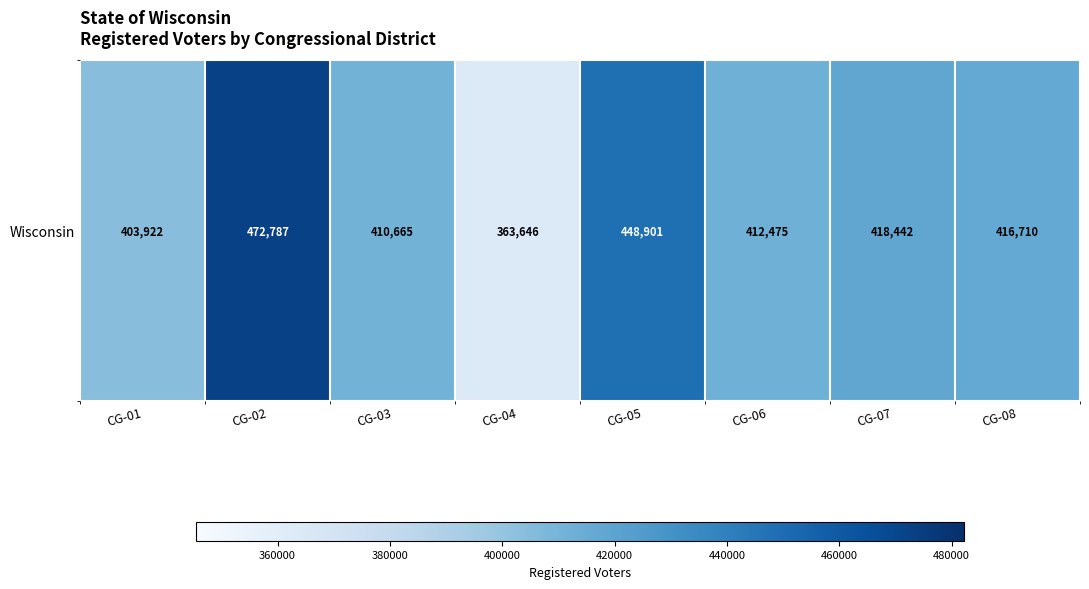

What is the change in value from CG-01 to CG-07?

+14520